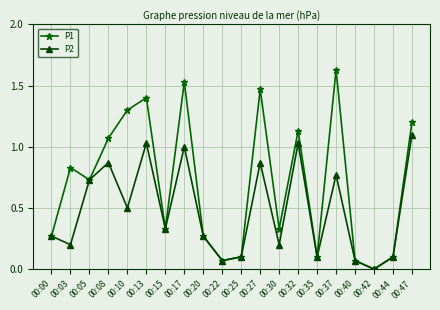

List the series in order of their peak value, lowest first.

P2, P1